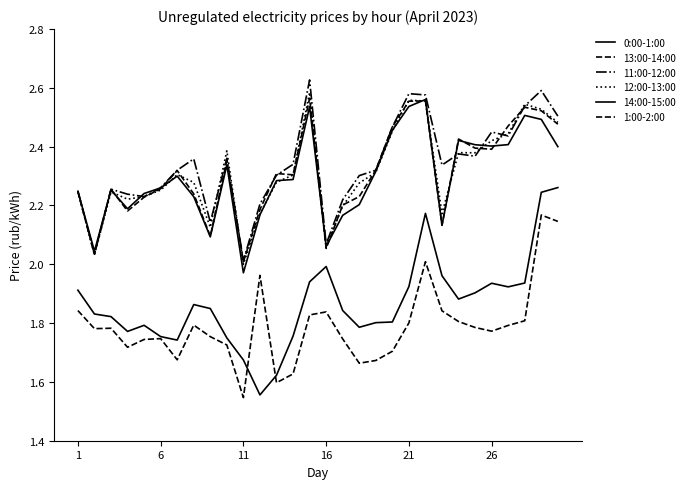

List the series in order of their peak value, highest first.

11:00-12:00, 12:00-13:00, 13:00-14:00, 14:00-15:00, 0:00-1:00, 1:00-2:00